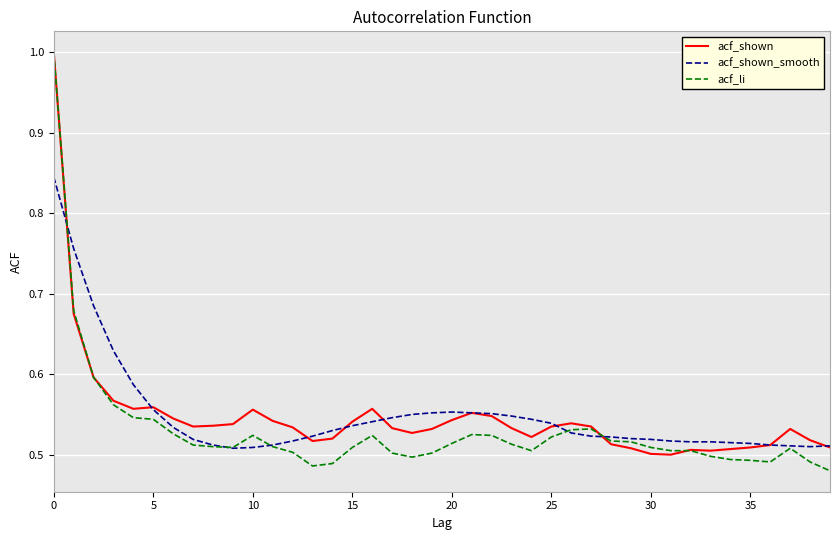

Which series has the largest range (max minus min)?

acf_li